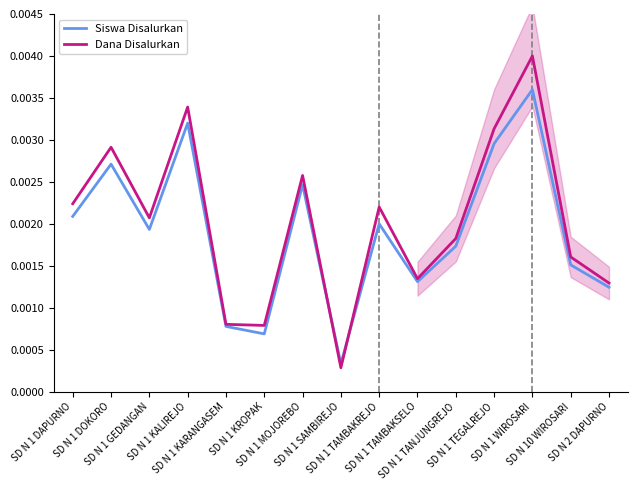

How many lines are shown in the chart?

2